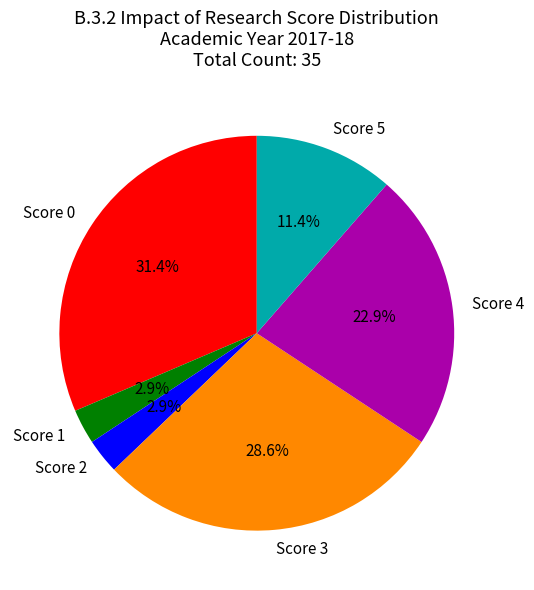

Which has a higher value, Score 4 or Score 1?

Score 4